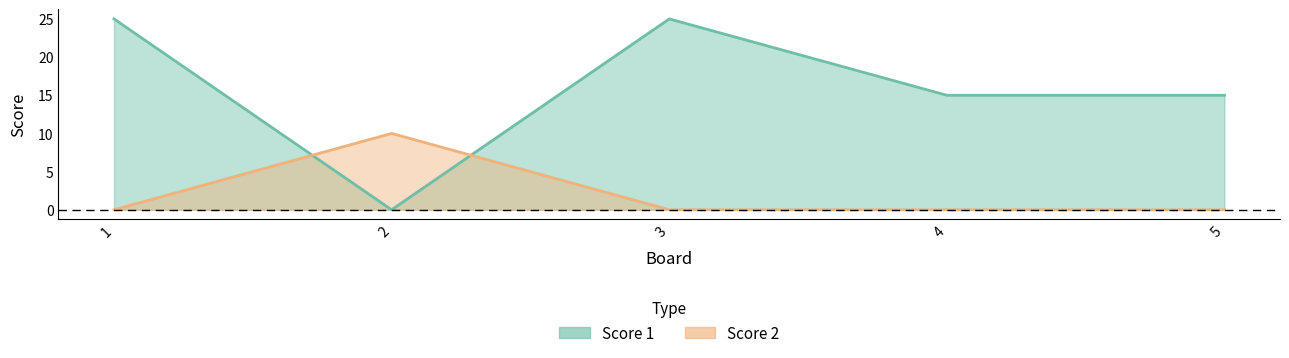

Count the Score 2 values in the range 0 to 1.

4